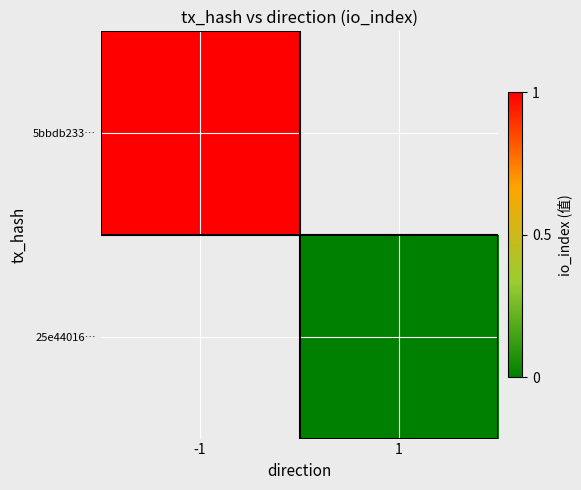

What is the highest value of the 5bbdb233… series?

1.0